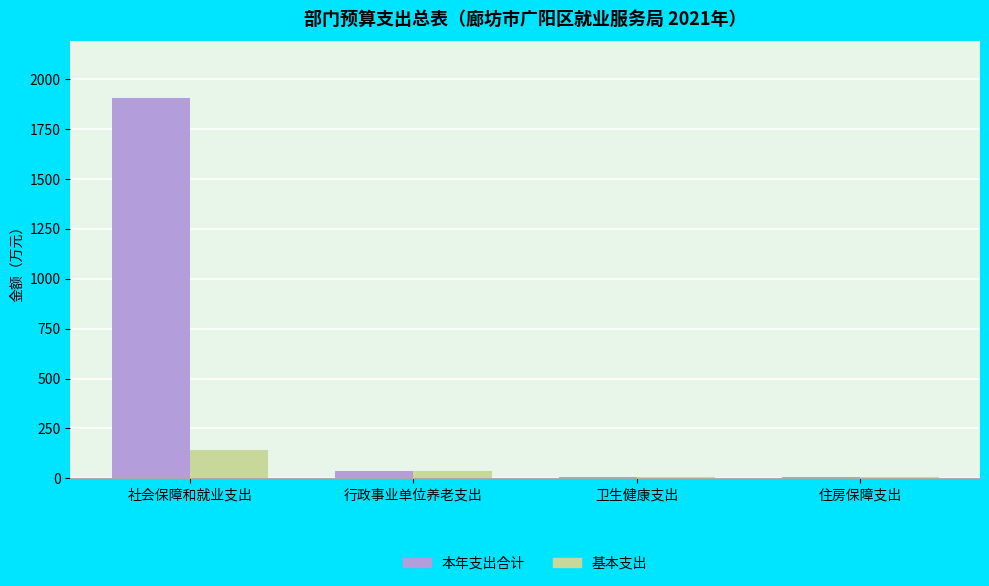

What is the approximate value of 基本支出 at 行政事业单位养老支出?

37.0